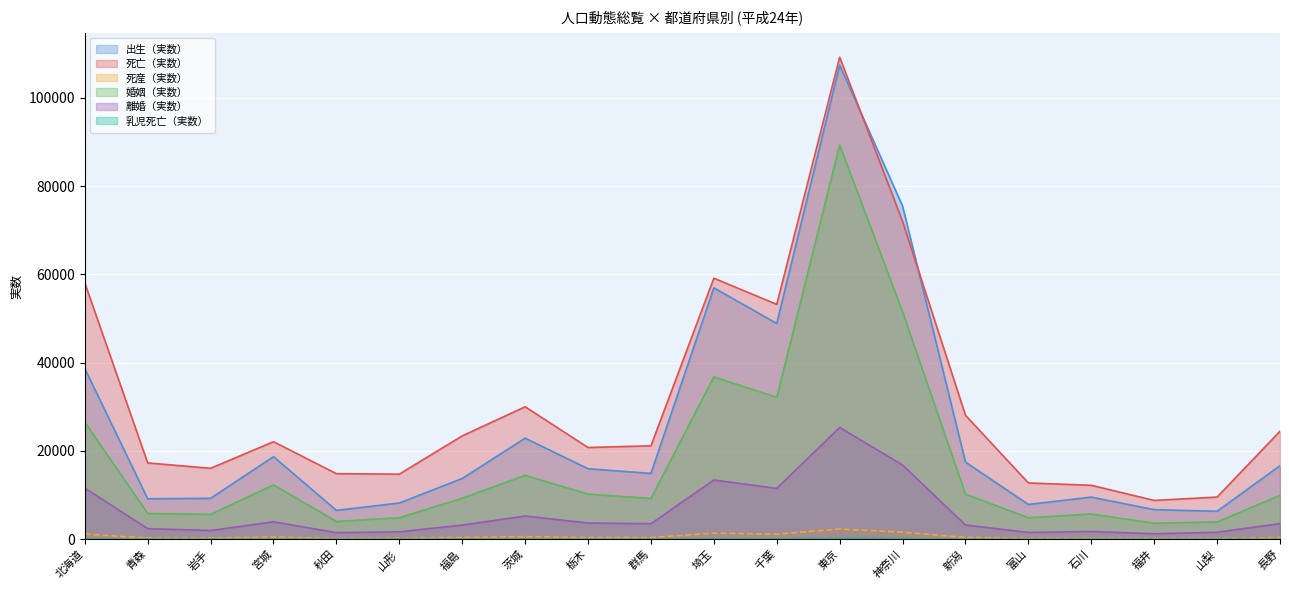

What is the label of the 2nd point from the left?

青森